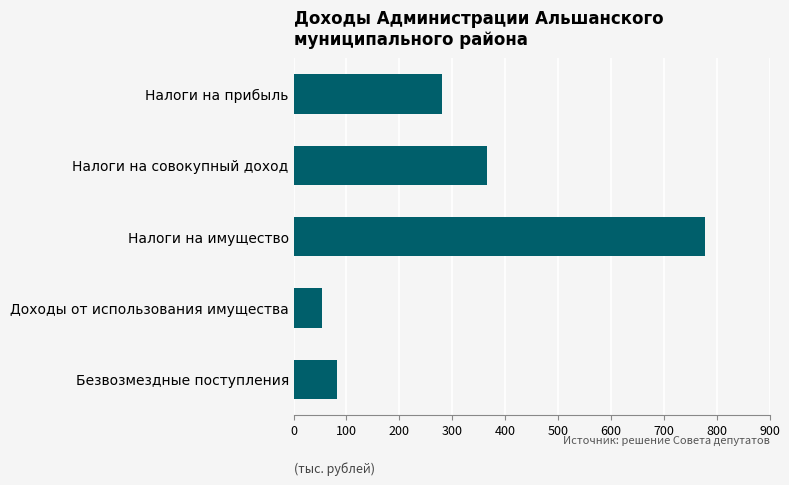

Is it true that the value at Безвозмездные поступления is 81.4?

True